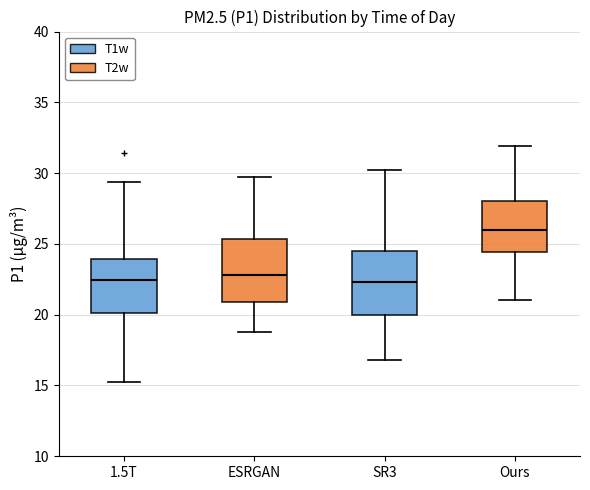

Where does the median line of the box for 1.5T sit on the y-axis? The values are not printed on the chart, so give them approximately, as read against the axis.

22.5